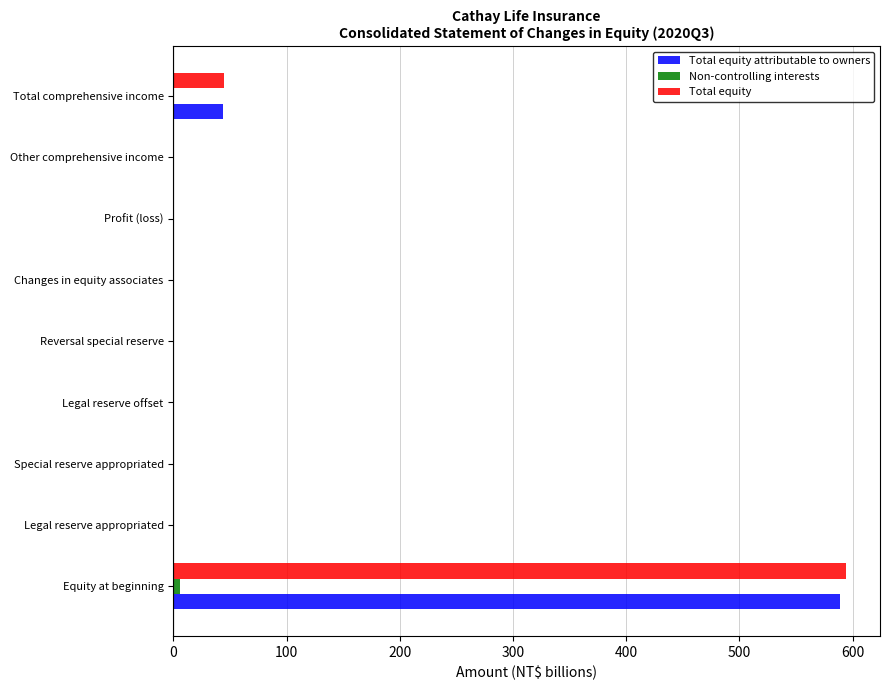

Is it true that Total equity attributable to owners equals 44.1 at Total comprehensive income?

True